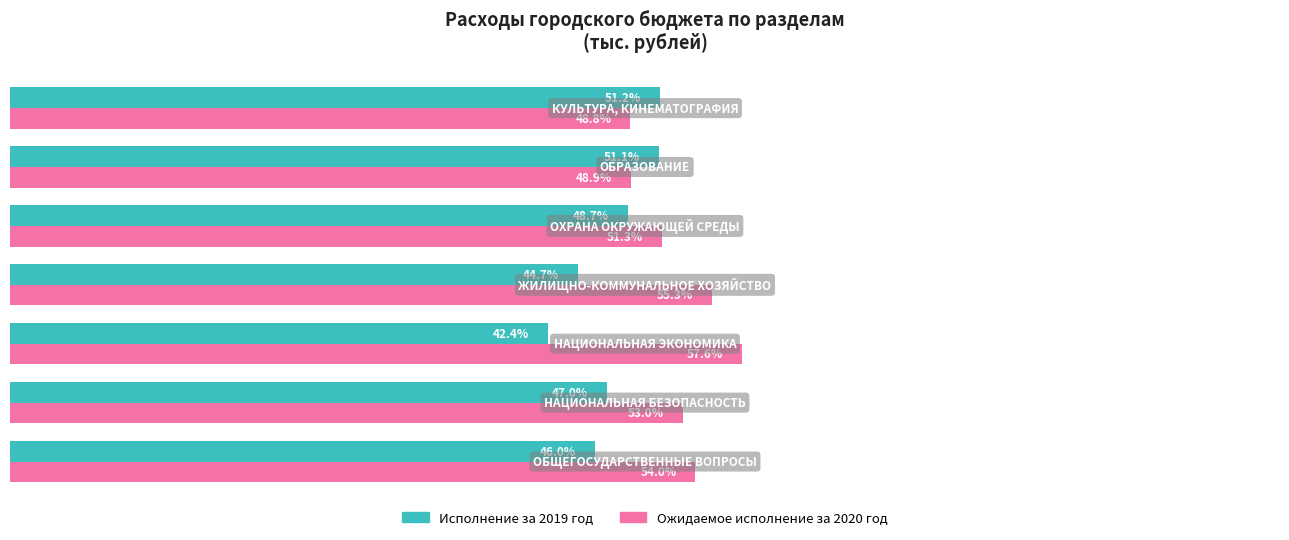

Rank the series by their maximum value, from highest to lowest.

Ожидаемое исполнение за 2020 год, Исполнение за 2019 год